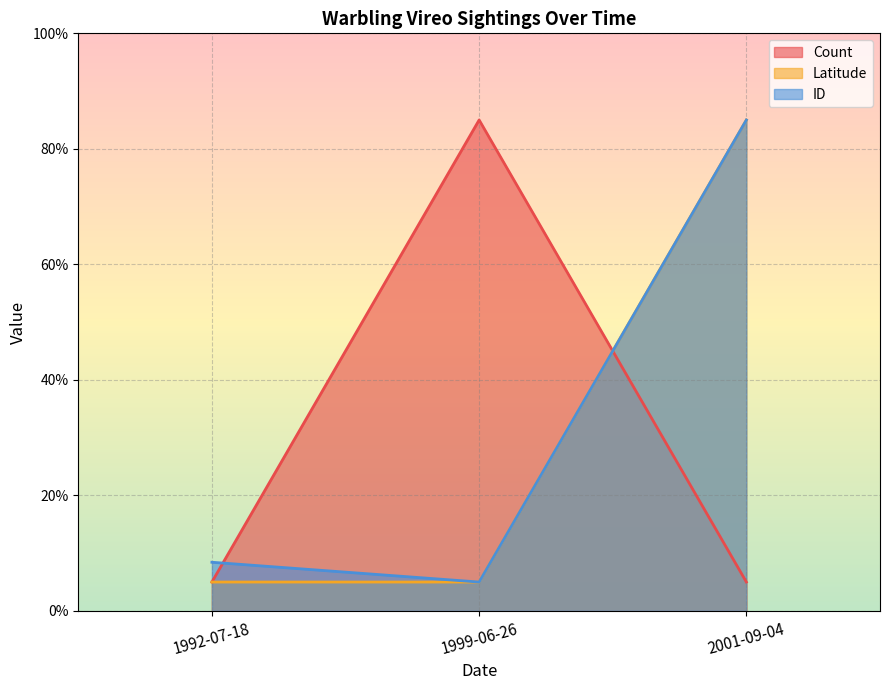

Between 1992-07-18 and 1999-06-26, which series saw the biggest shift?

Count